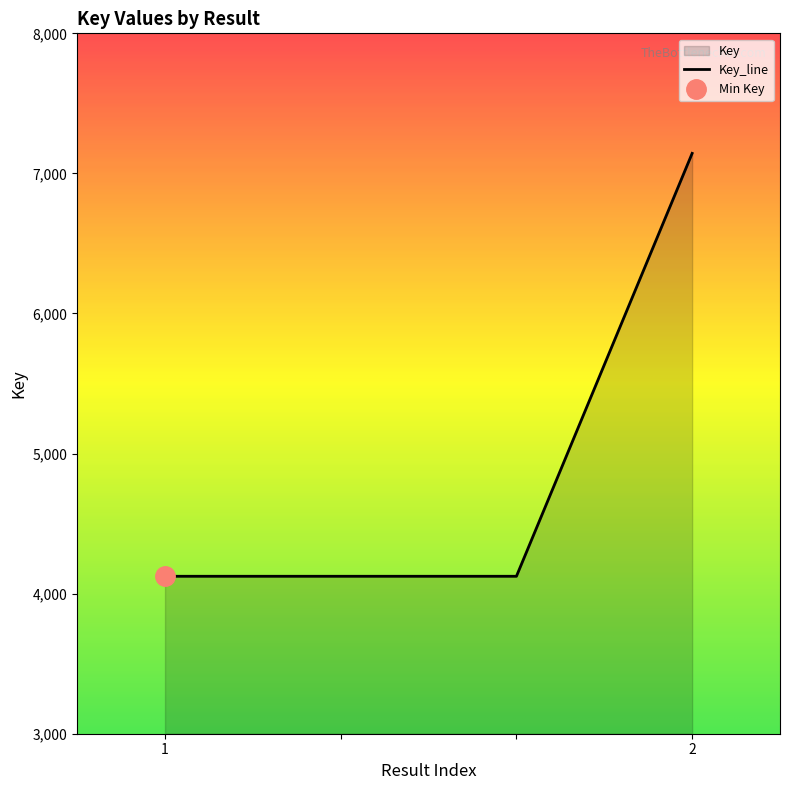

The value at 2 is 7143. True or false?

True